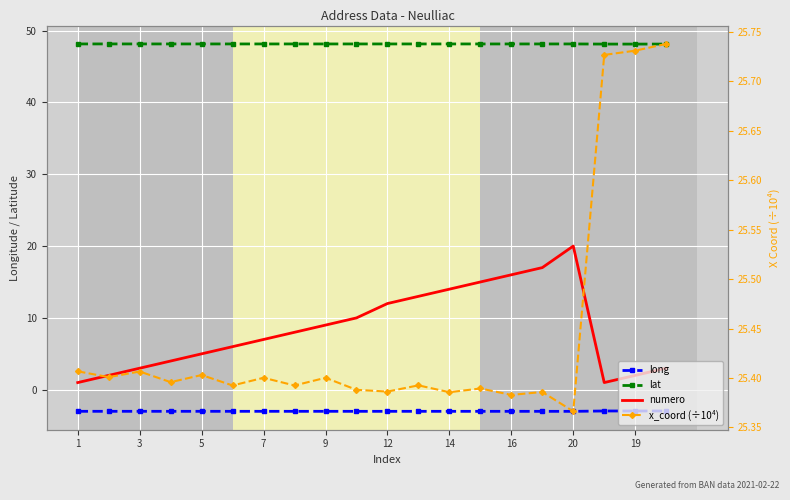

What is the minimum value shown in the chart?

-3.0